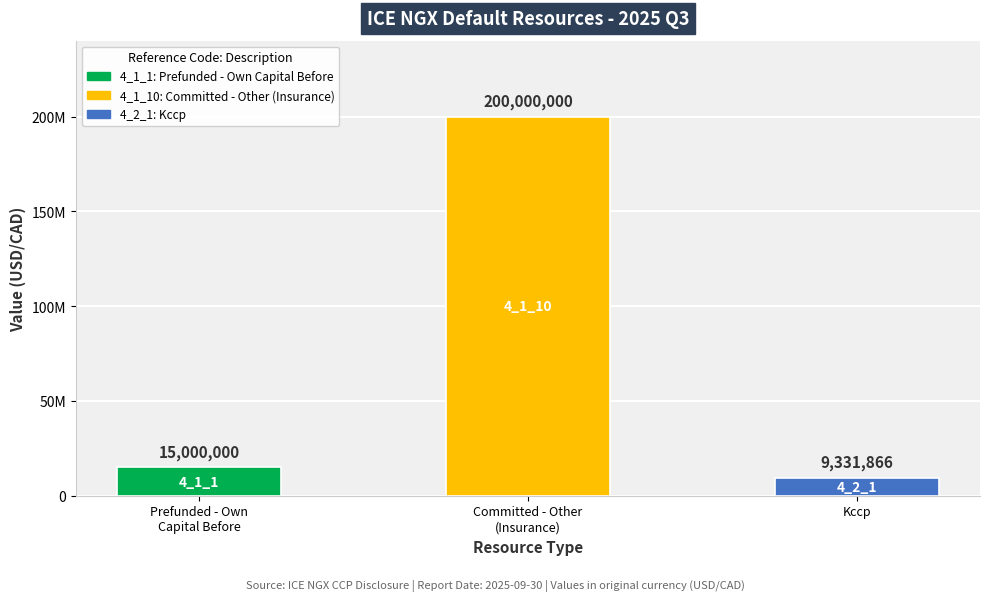

Is it true that the value at Kccp is 9331866?

True